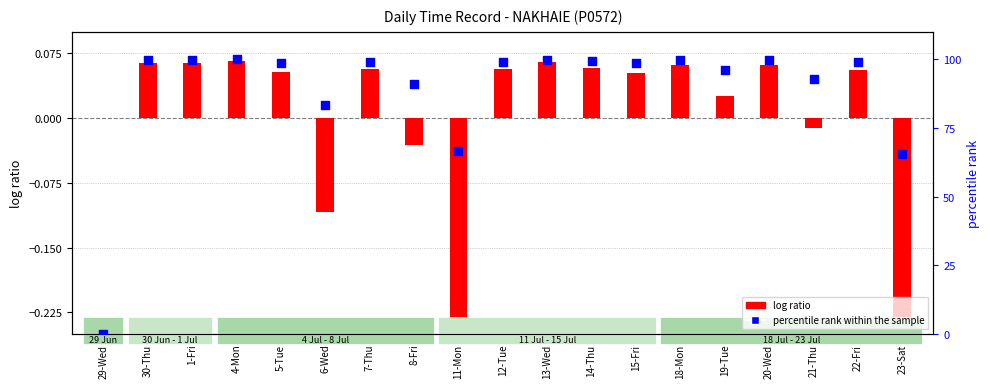

Which series has the largest total across all categories?

percentile rank within the sample